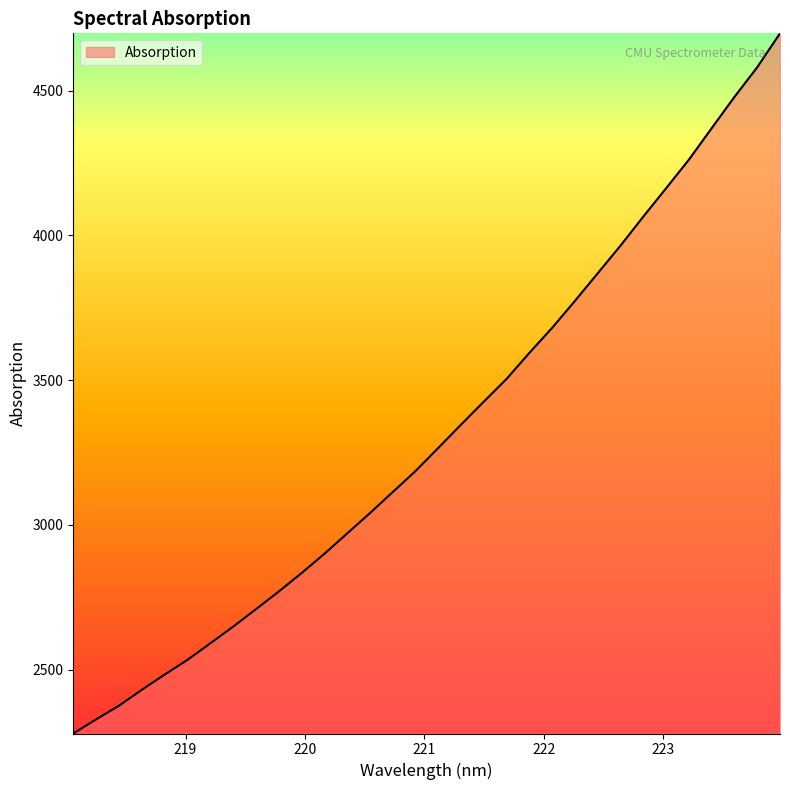

What is the minimum value shown in the chart?

2279.2